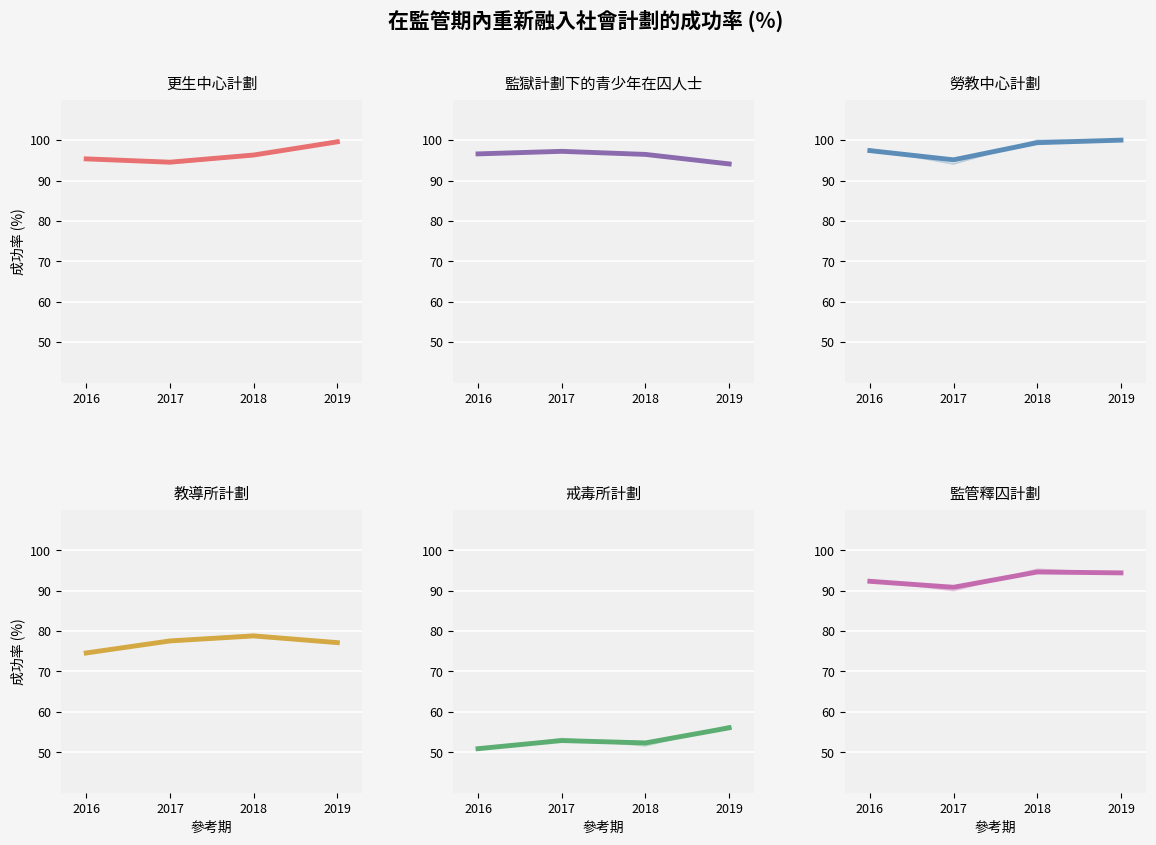

True or false: 監管釋囚計劃 and 教導所計劃 intersect in this chart.

False